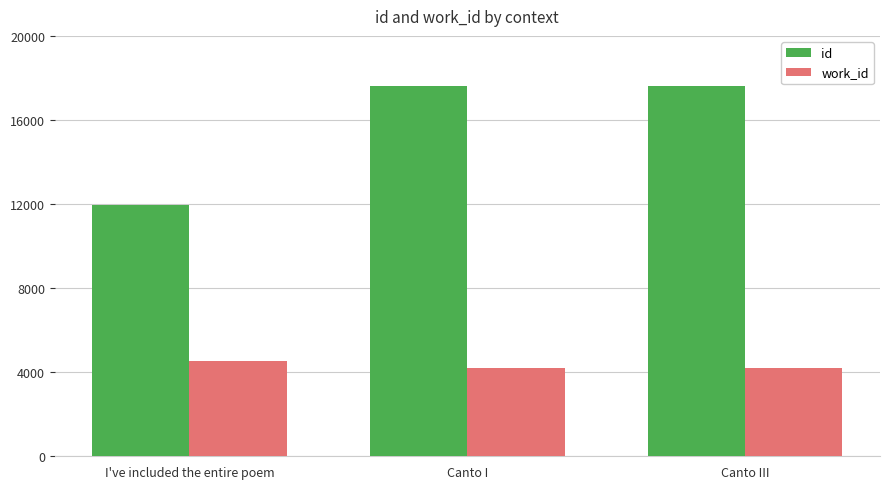

What is the approximate value of id at I've included the entire poem?

11971